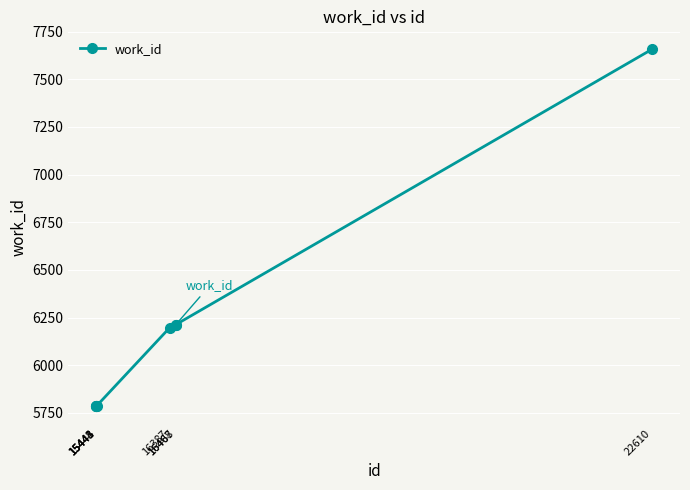

What is the smallest value displayed?

5787